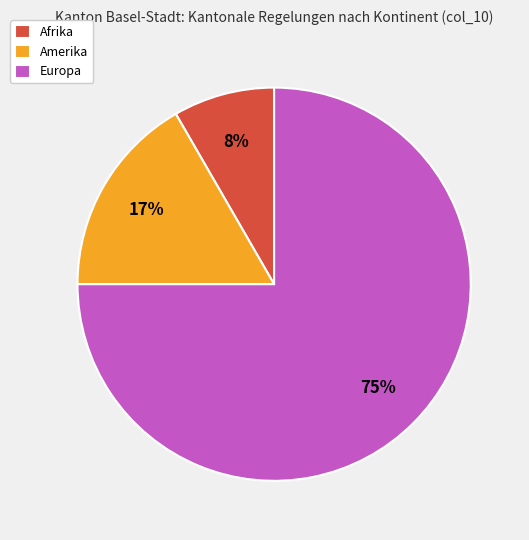

True or false: Europa accounts for 75% of the total.

True